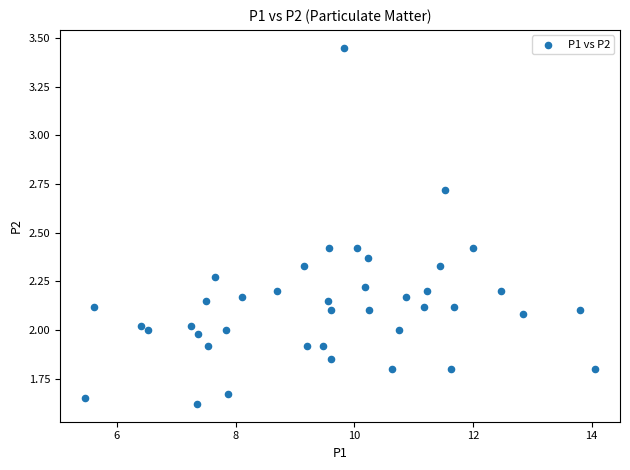

What is the range of Y values (max minus min)?

1.8